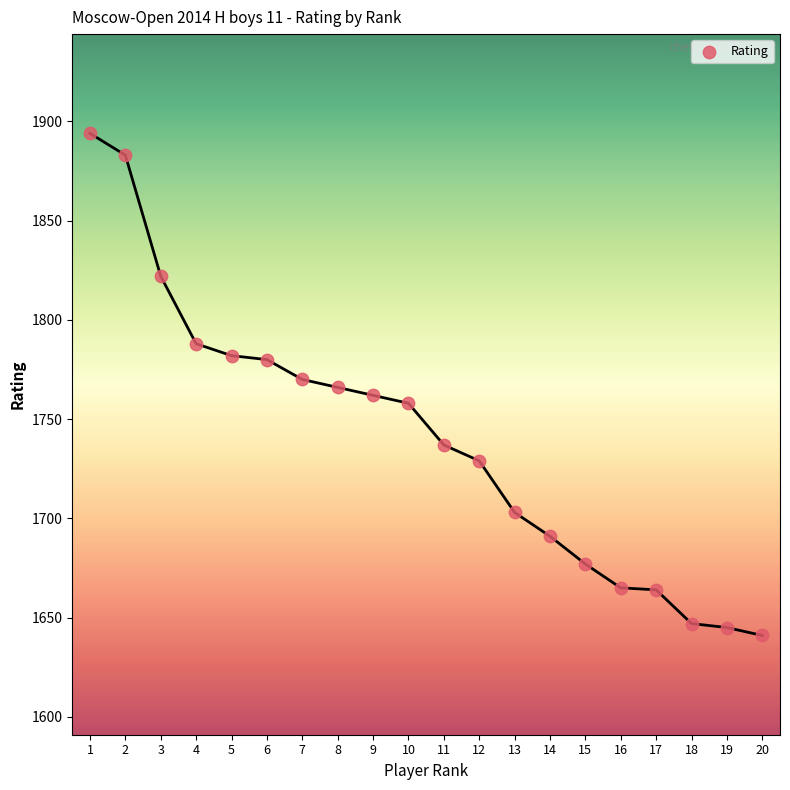

What is the range of Y values (max minus min)?

253